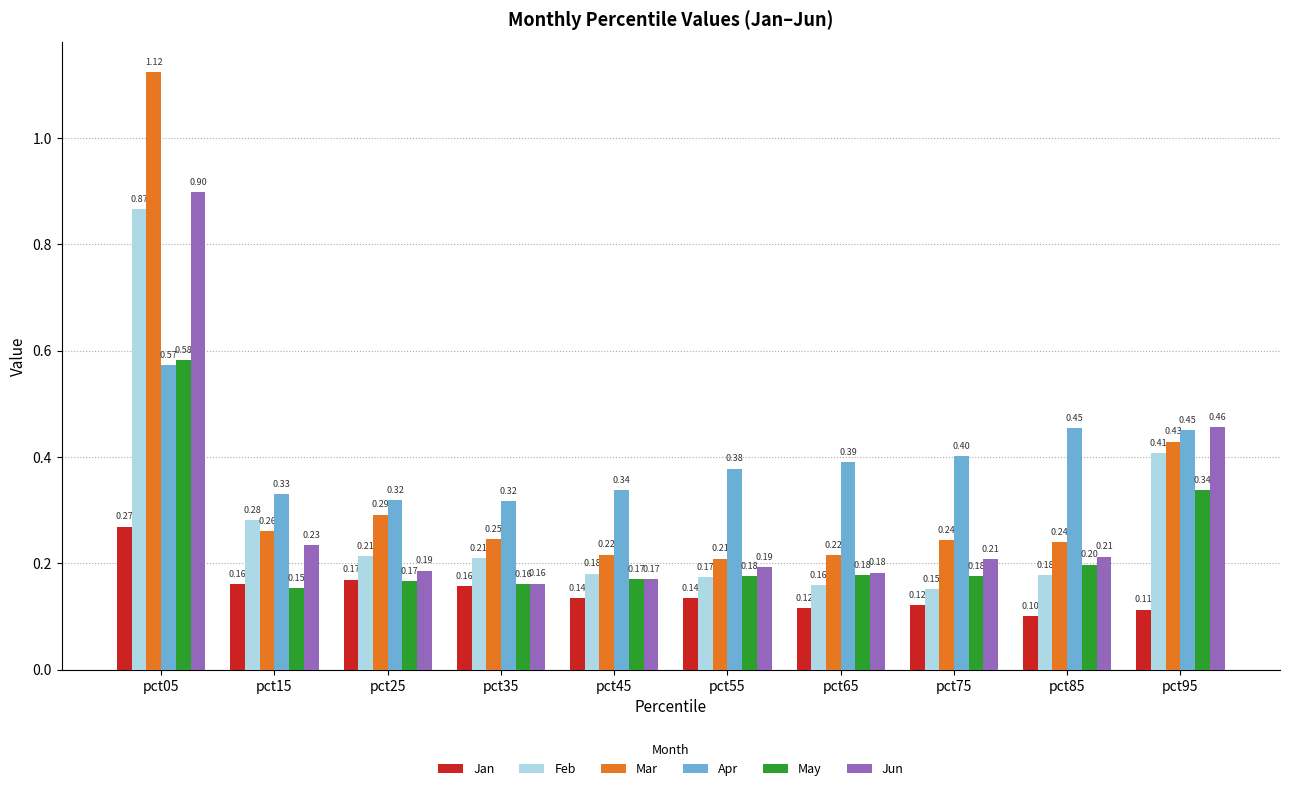

What is the difference between the maximum and second lowest values in the Jan series?

0.2